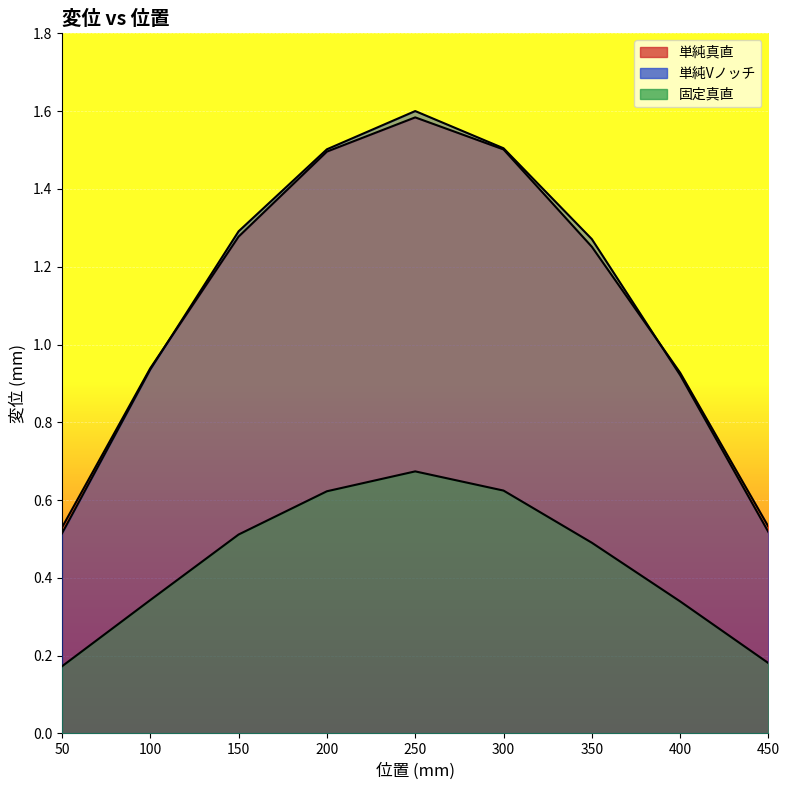

True or false: 単純真直 has more than 0 interior local peaks.

True